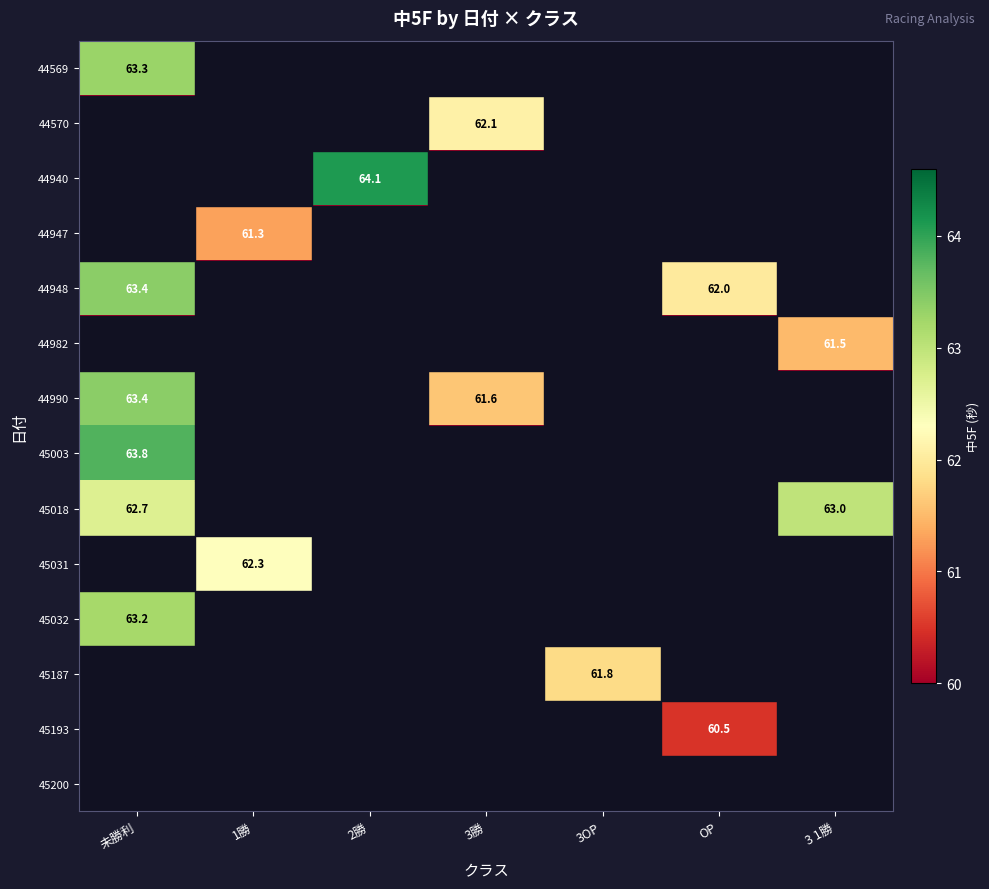

Is it true that 44982 equals 90.0 at 3 1勝?

False